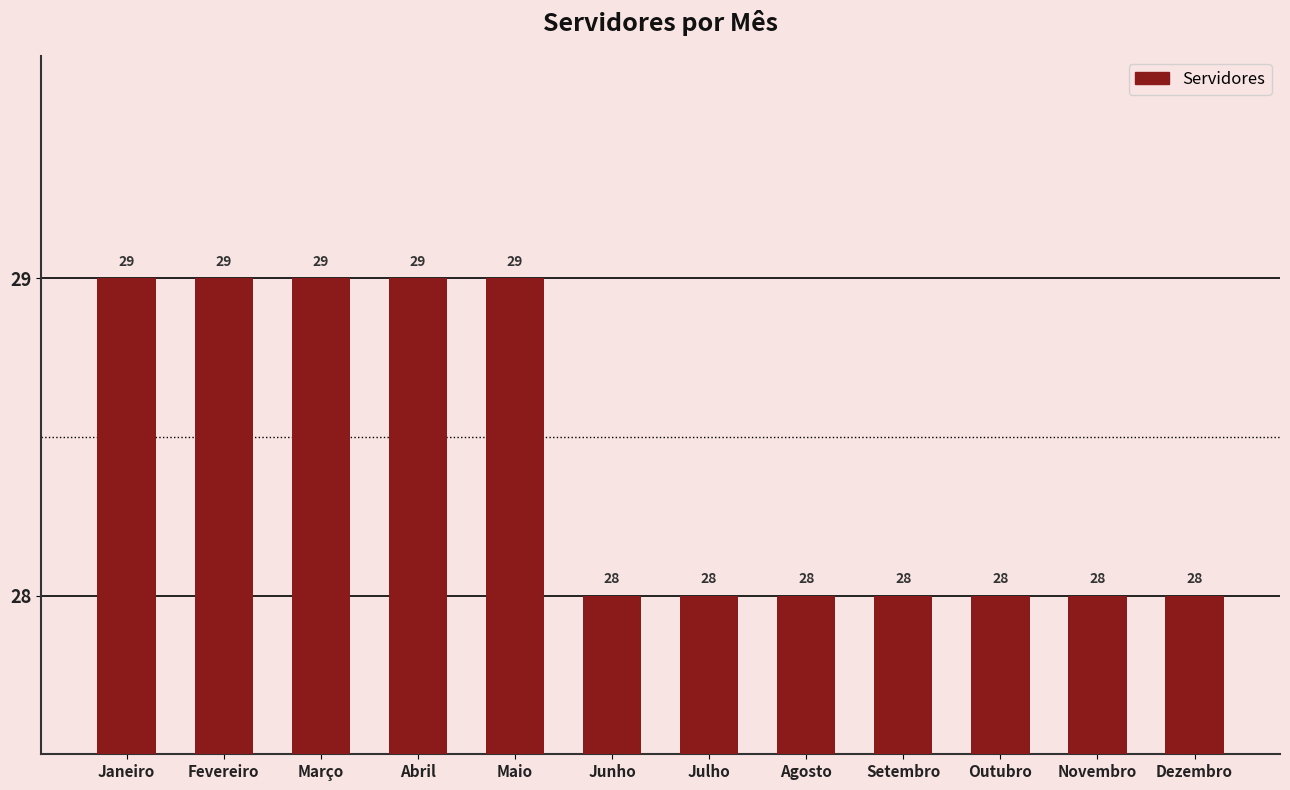

What is the difference between the maximum and minimum values?

1